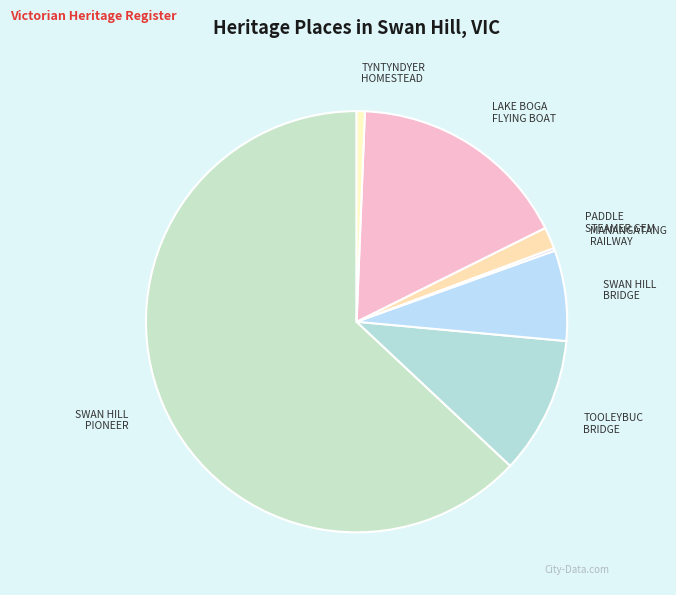

Rank the categories by value from highest to lowest.

SWAN HILL PIONEER SETTLEMENT, LAKE BOGA FLYING BOAT MUSEUM, TOOLEYBUC BRIDGE, SWAN HILL BRIDGE, PADDLE STEAMER GEM, TYNTYNDYER HOMESTEAD, MANANGATANG RAILWAY STATION COMPLEX